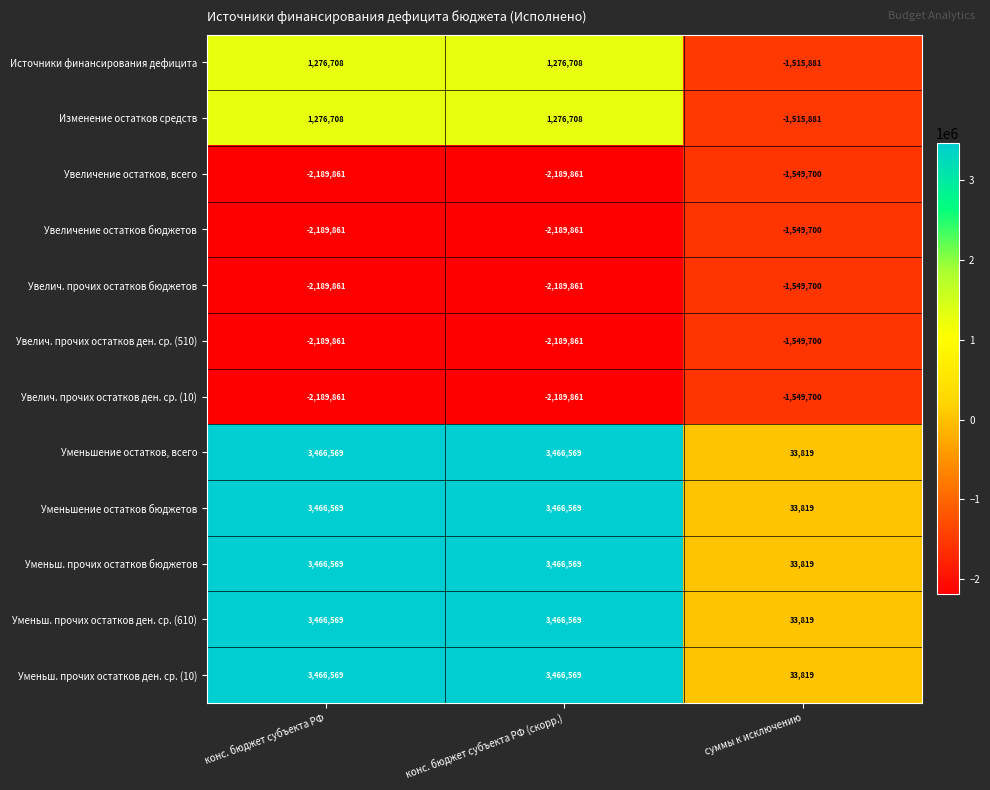

Count the Изменение остатков средств values in the range -1515881 to 1276708.

3